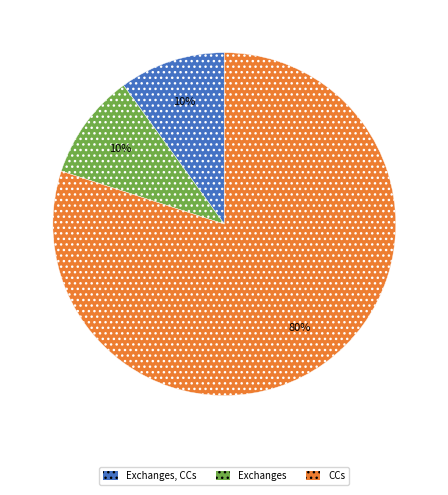

To the nearest percent, what percentage of the pie is CCs?

80%